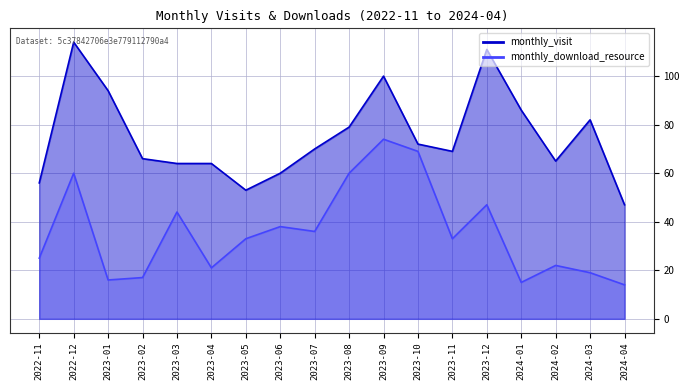

At which label does monthly_download_resource reach its minimum?

2024-04